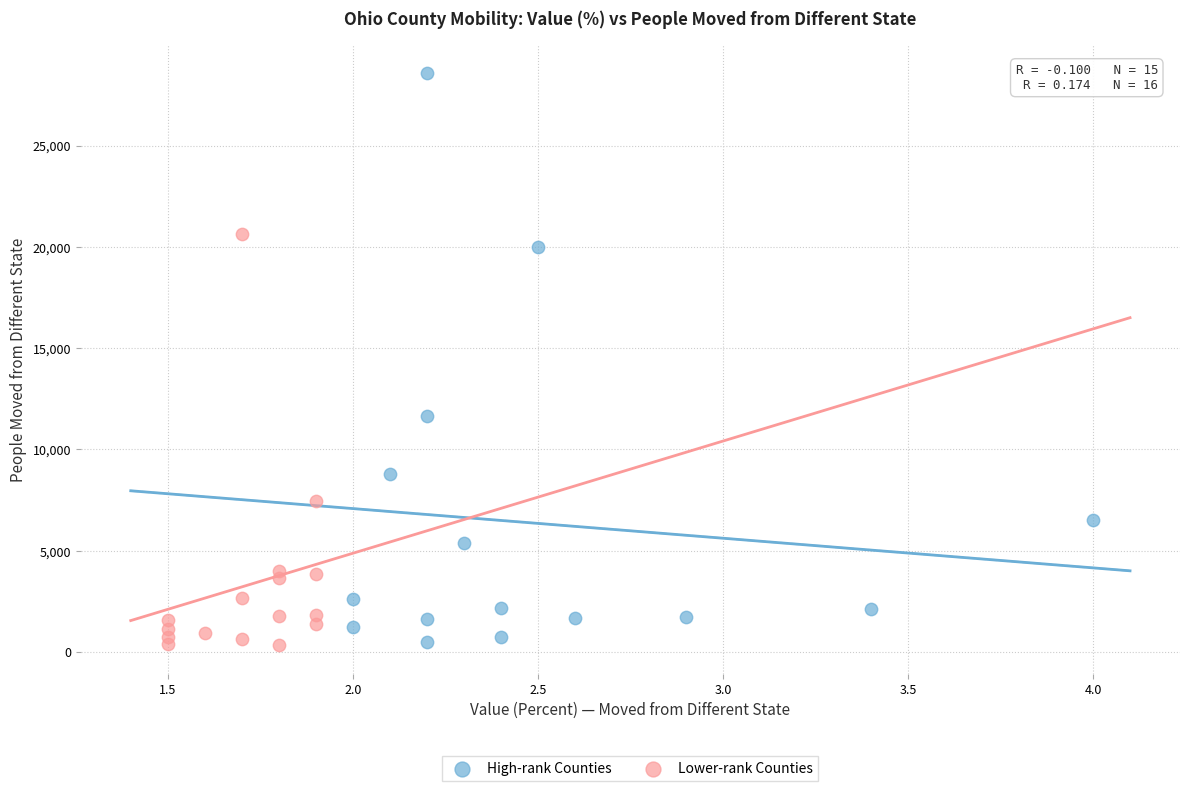

Which series contains the highest Y value?

High-rank Counties